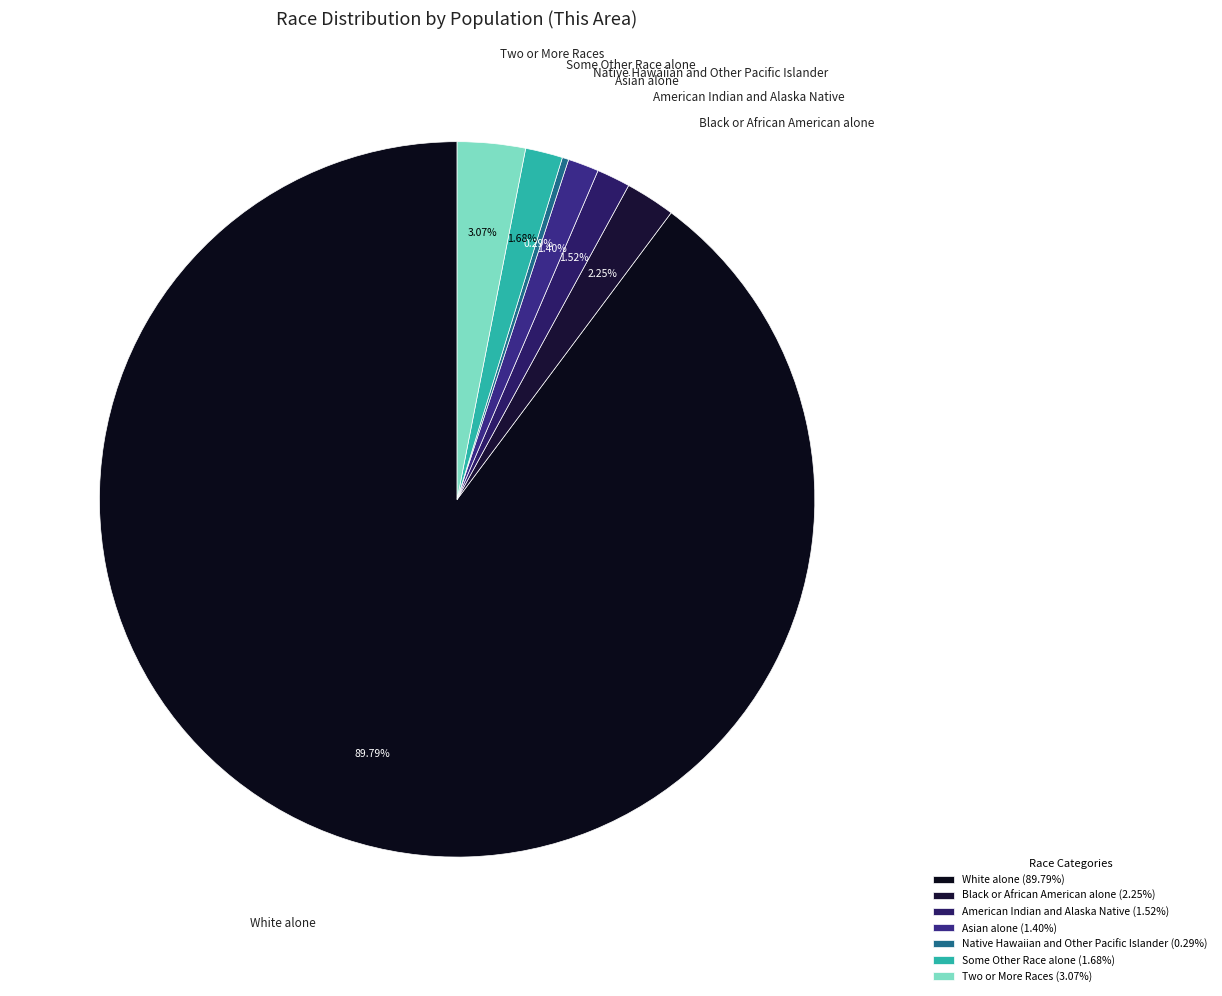

What percentage is the White alone slice, to the nearest percent?

90%